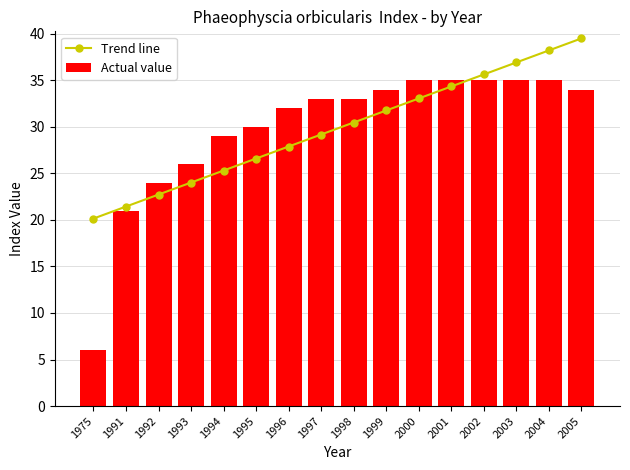

Which has a higher value, 1998 or 1994?

1998